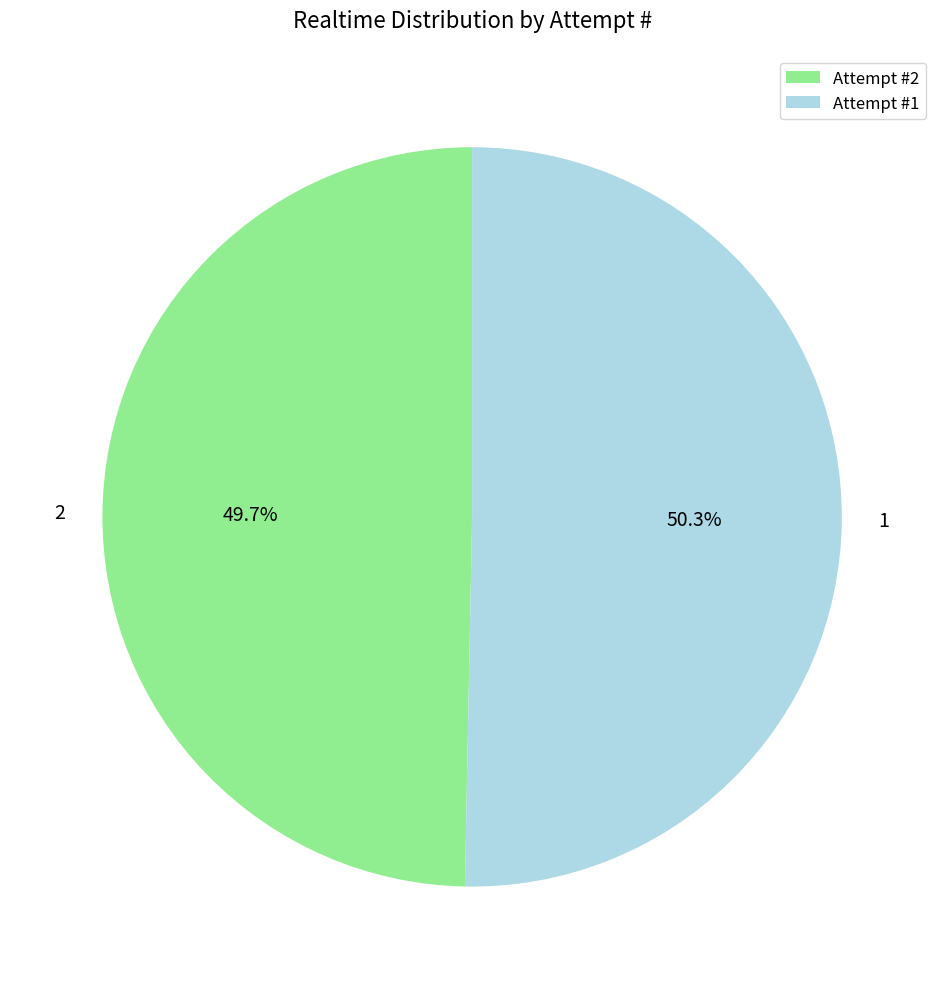

Between Attempt #1 and Attempt #2, which is larger?

Attempt #1